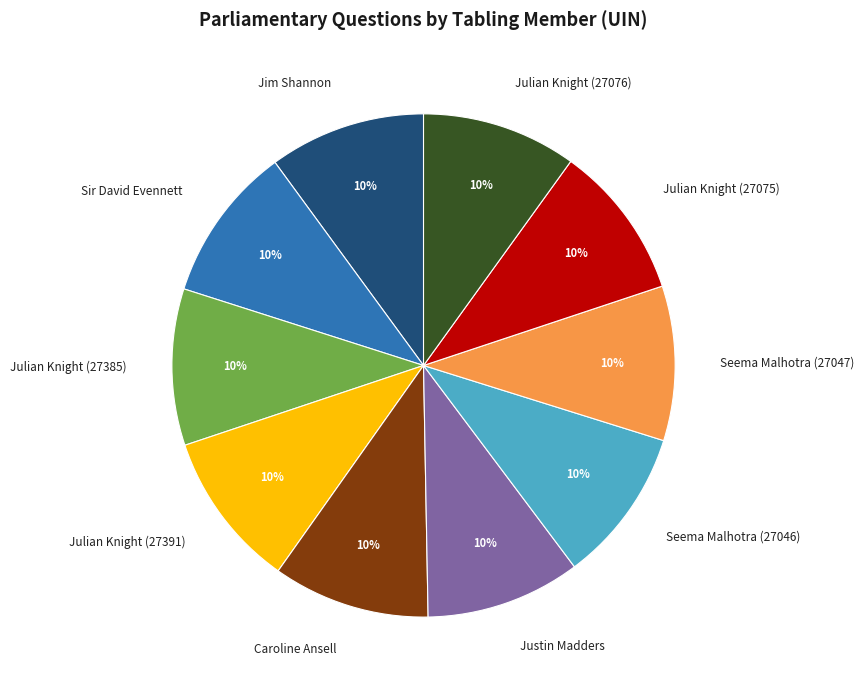

To the nearest percent, what is the average slice percentage?

10%